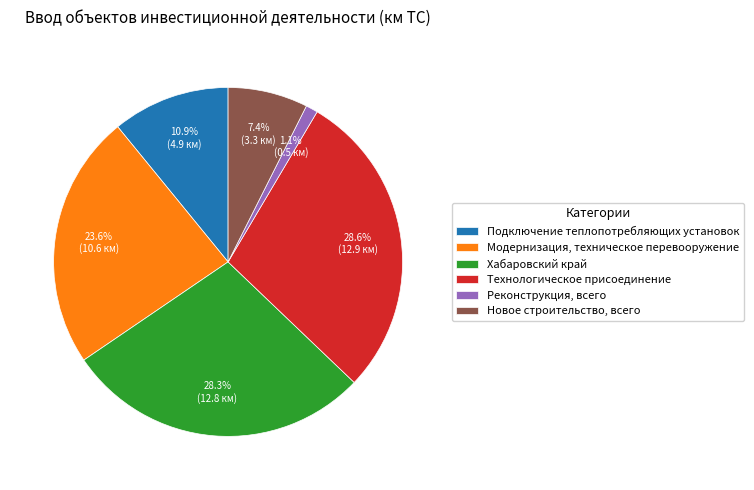

What is the smallest slice in the pie chart?

Реконструкция, всего